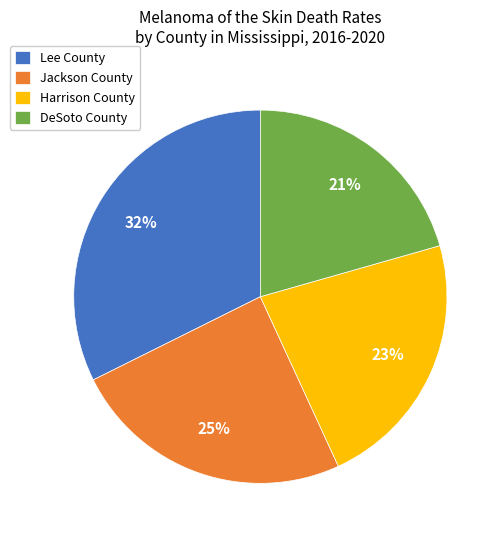

Approximately how many times larger is the value at DeSoto County compared to Jackson County?

0.8